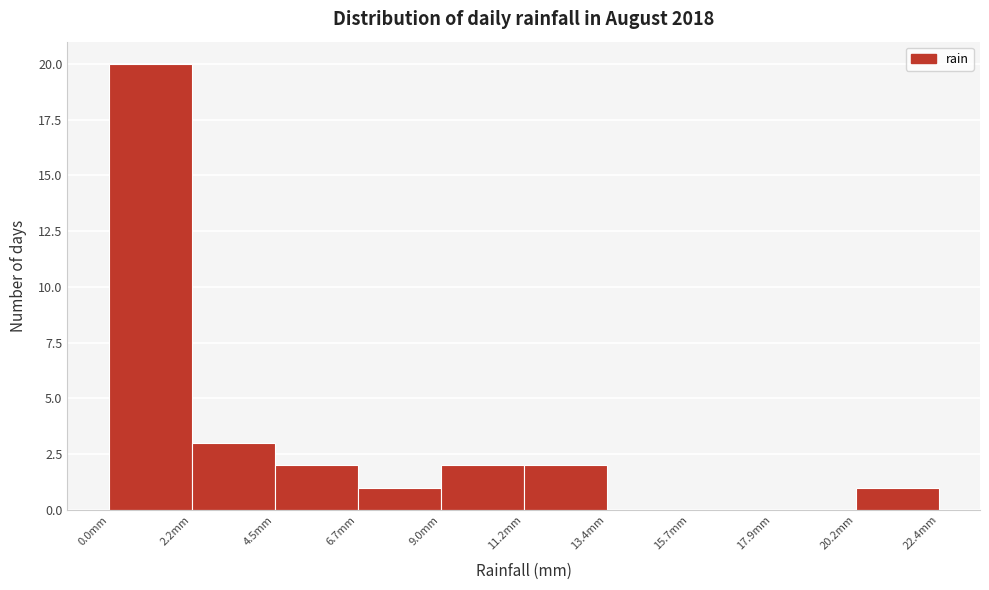

Reading left to right, list every bar in this chart as the range it spans on the x-axis followed by its height. Neither the bar edges nor the heights are printed on the chart, so give them approximately, as read against the axes.

0.0 to 2.0: 20
2.0 to 4.5: 3
4.5 to 6.5: 2
6.5 to 9.0: 1
9.0 to 11.0: 2
11.0 to 13.5: 2
13.5 to 15.5: 0
15.5 to 18.0: 0
18.0 to 20.0: 0
20.0 to 22.5: 1